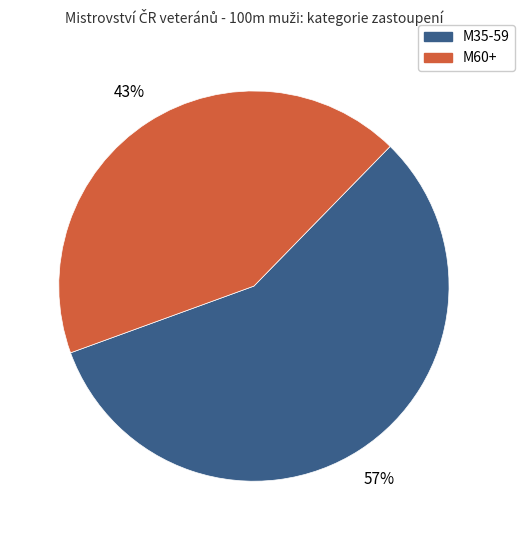

What is the majority slice?

M35-59